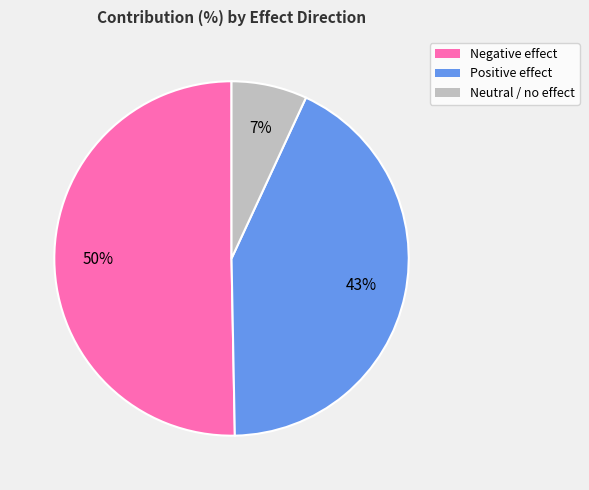

To the nearest percent, what is the average slice percentage?

33%